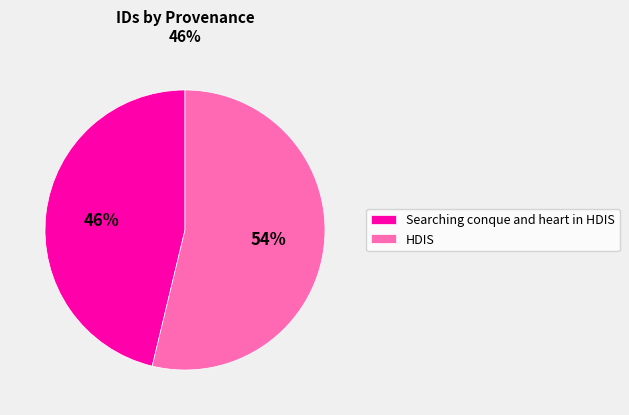

To the nearest percent, what is the average slice percentage?

50%